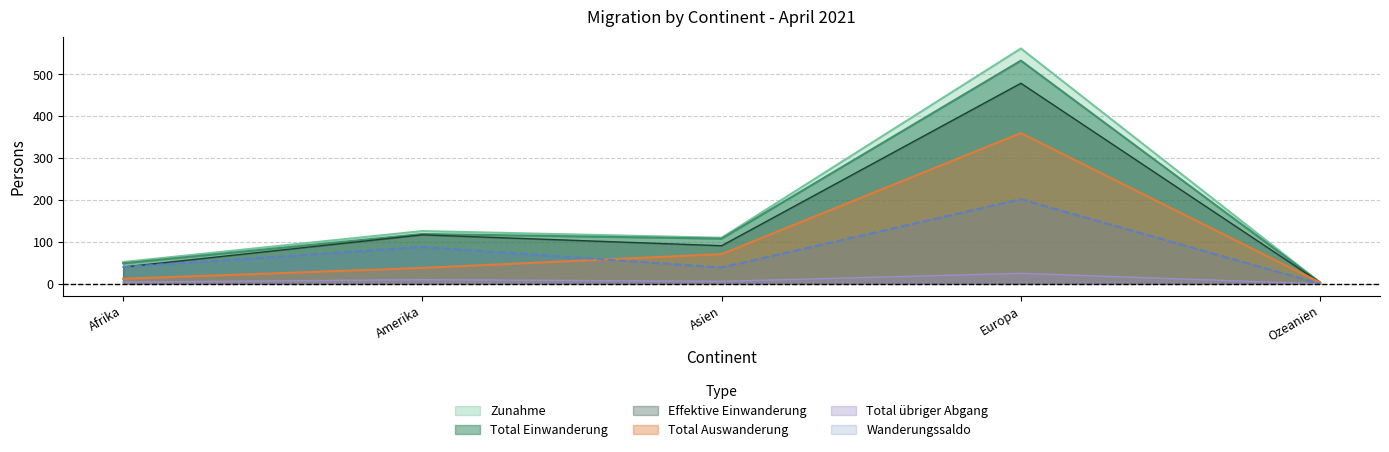

What is the label of the 4th point from the left?

Europa